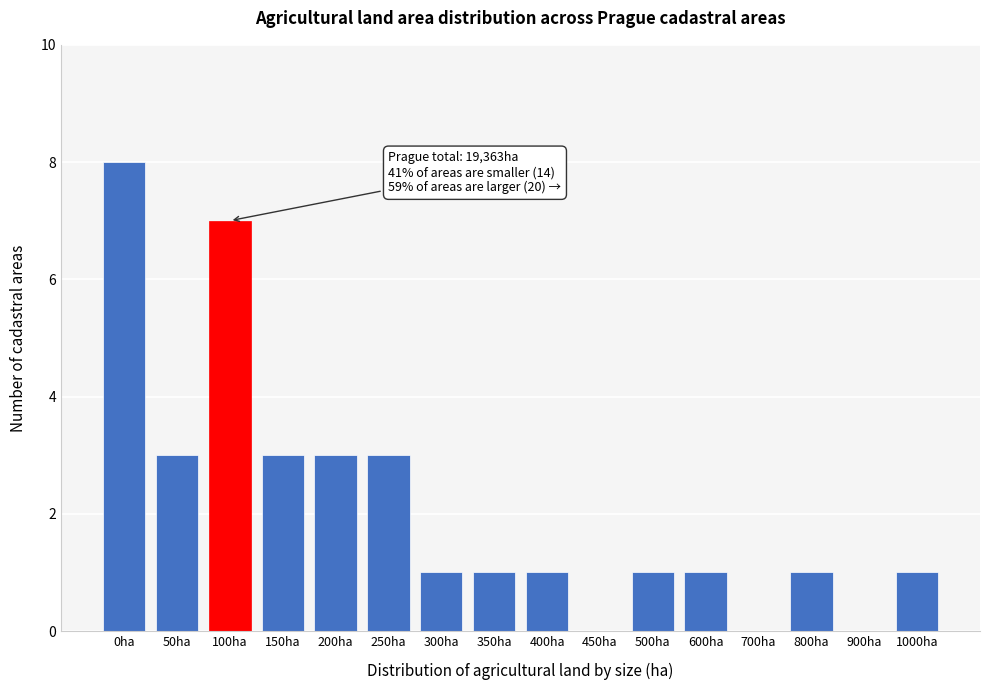

Approximately how many times larger is the value at 200ha compared to 250ha?

1.0